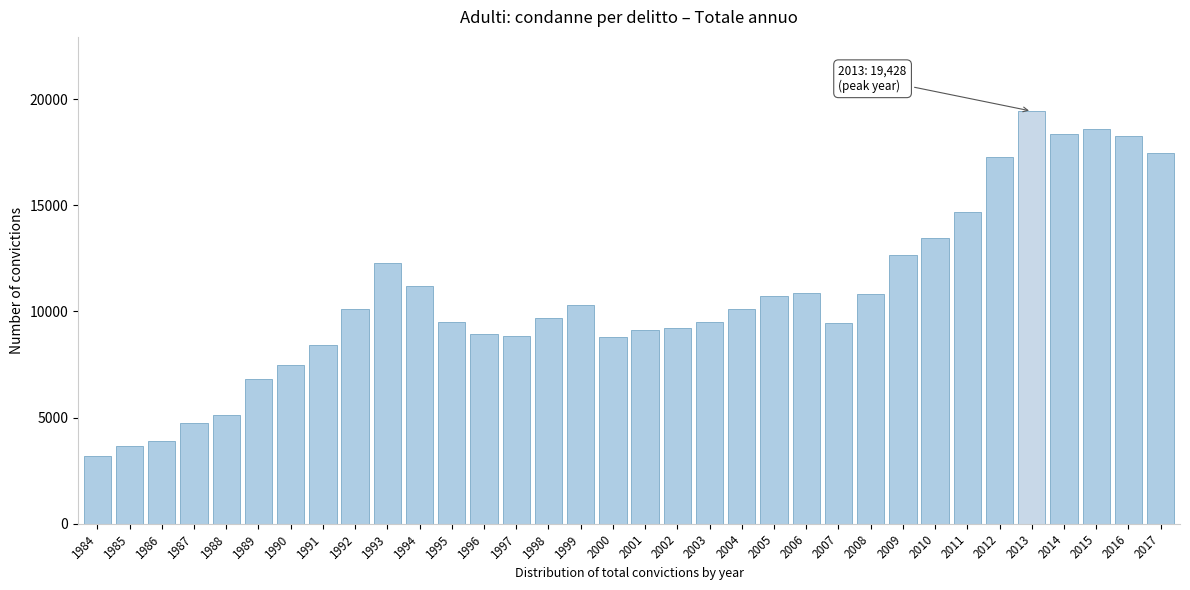

Between 2008 and 2014, which is larger?

2014